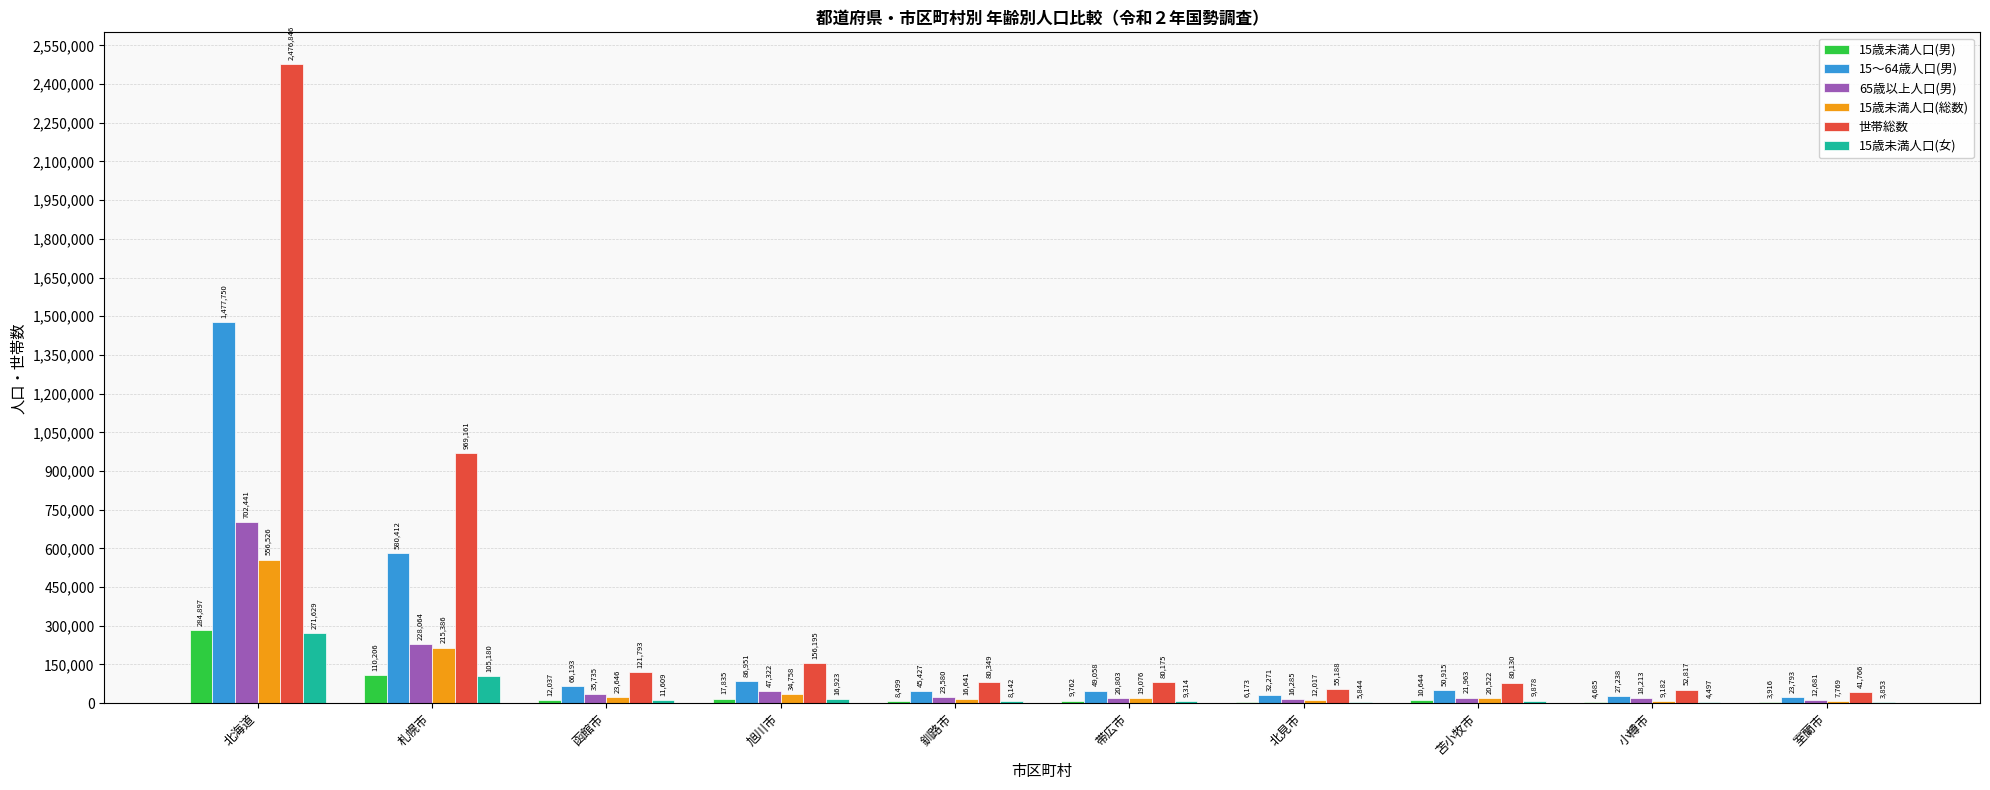

At which category is the sum across all series the highest?

北海道